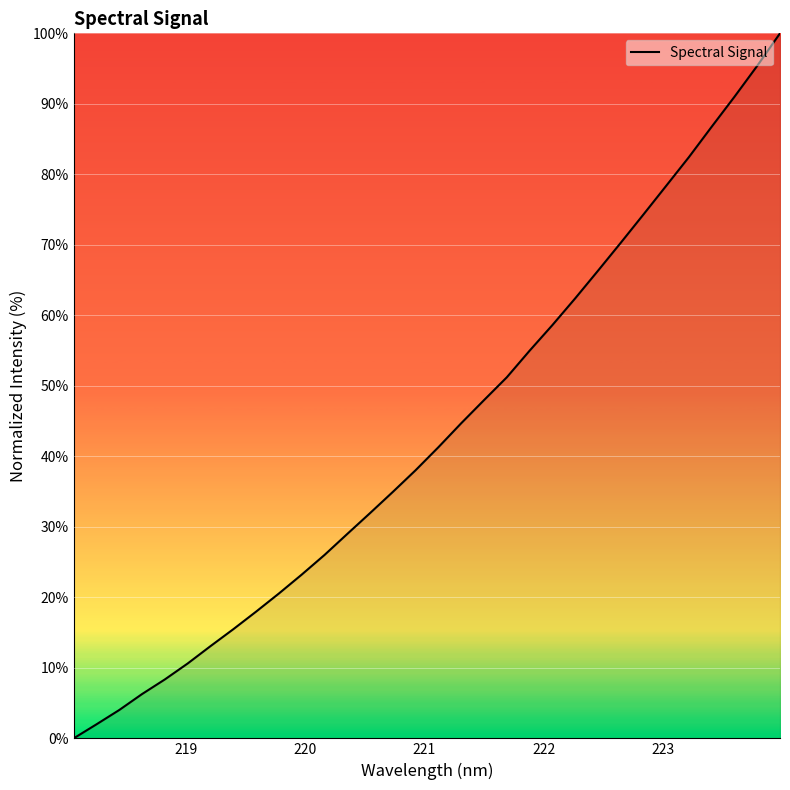

Reading left to right, transcribe all the data shown in this chart.

0.0	2.0	4.0	6.3	8.4	10.6	13.1	15.5	18.0	20.5	23.2	26.0	29.0	32.0	35.0	38.0	41.3	44.7	48.0	51.2	55.0	58.6	62.4	66.3	70.3	74.3	78.4	82.5	86.8	91.0	95.4	100.0